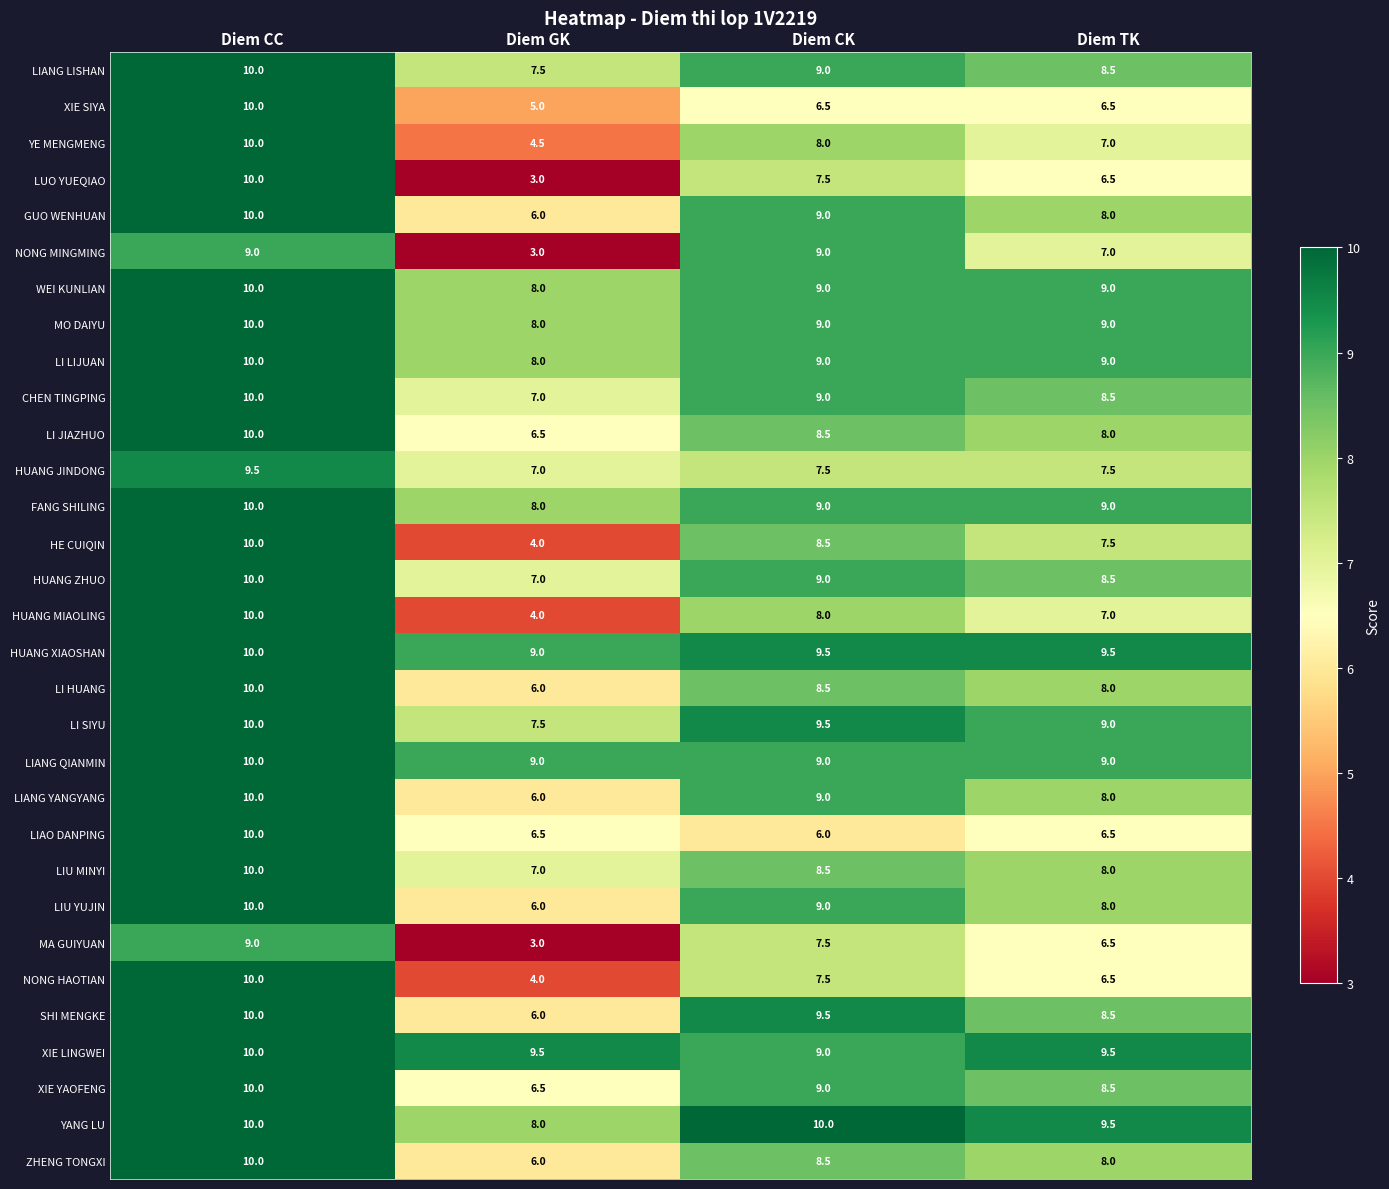

What is the difference between the maximum and minimum values in the MA GUIYUAN series?

6.0